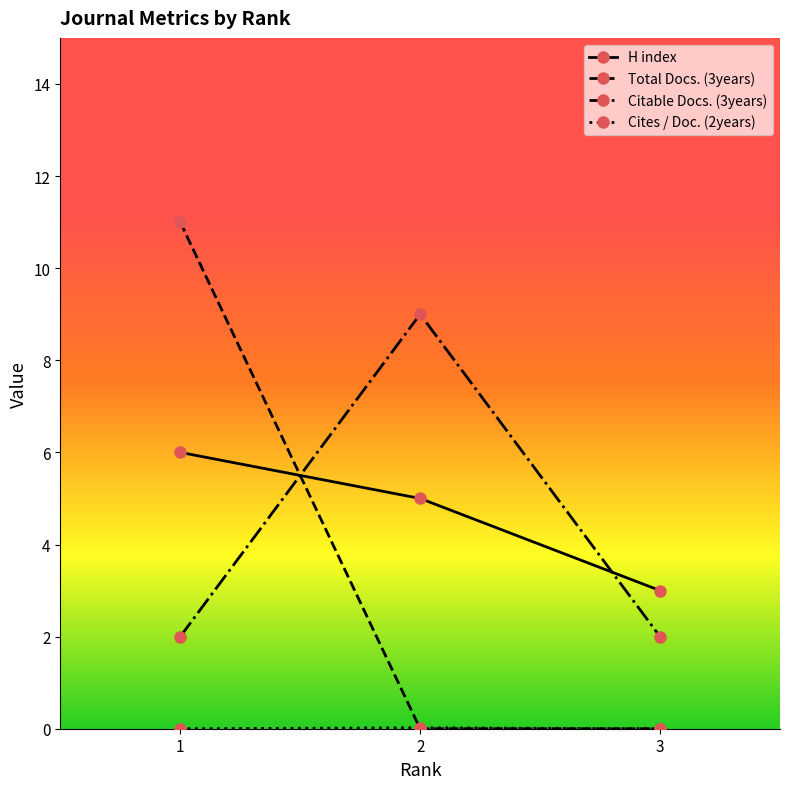

What is the value of the Citable Docs. (3years) point at the 3rd from the left?

2.0